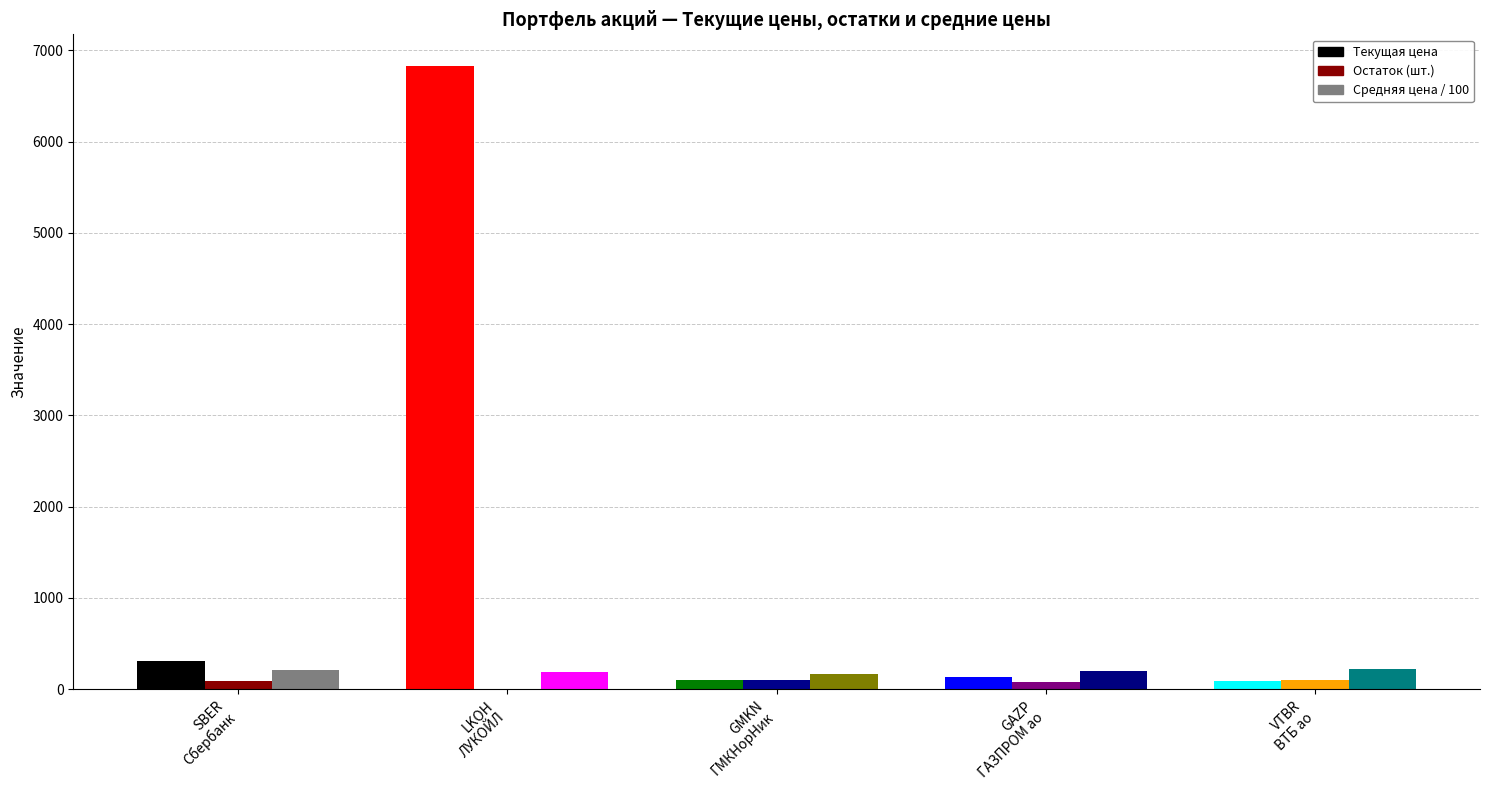

The value of Остаток at GMKN
ГМКНорНик is 100.0. True or false?

True